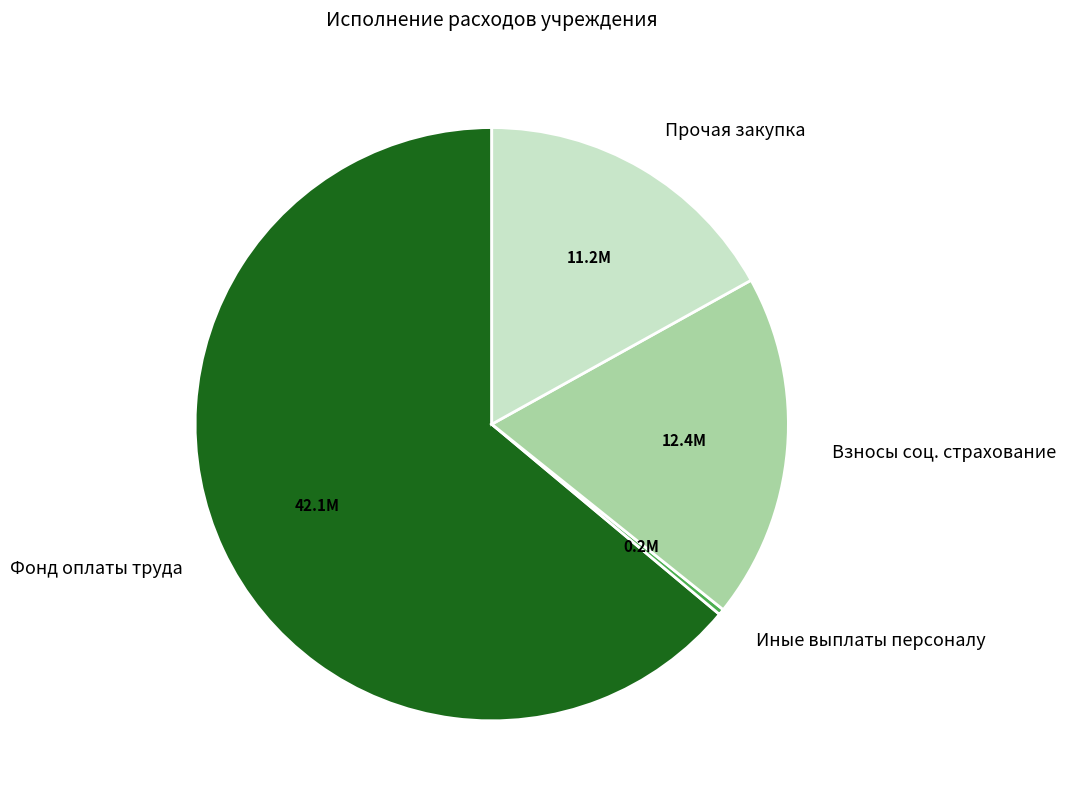

The Фонд оплаты труда slice represents 74% of the pie. True or false?

False